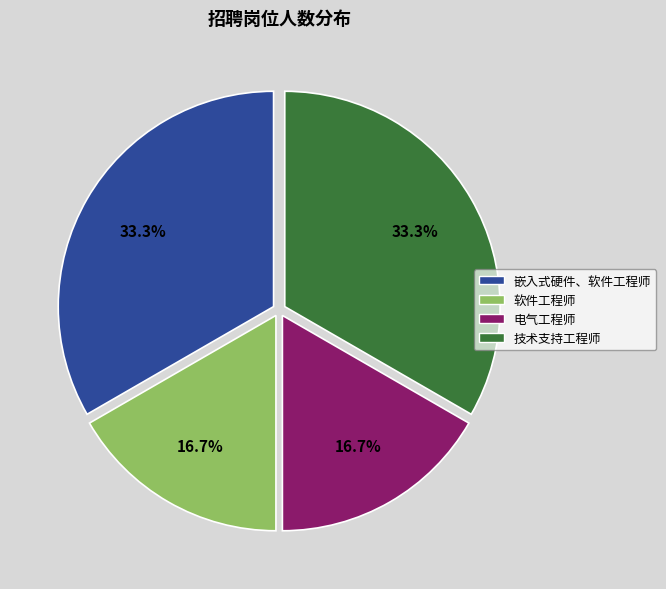

Between 软件工程师 and 技术支持工程师, which is larger?

技术支持工程师